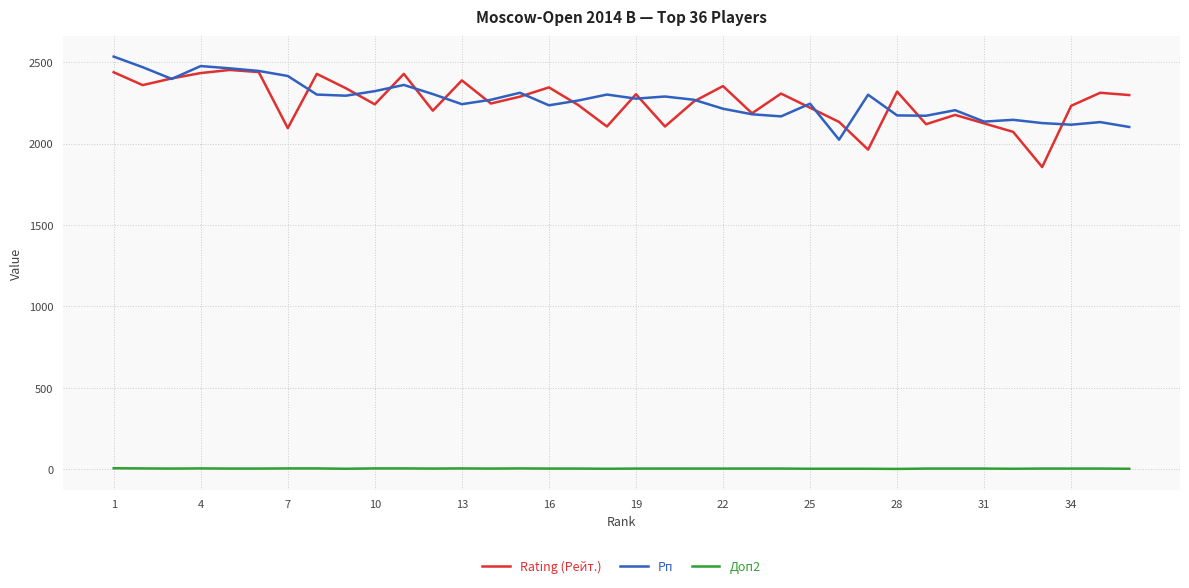

What is the maximum value shown in the chart?

2534